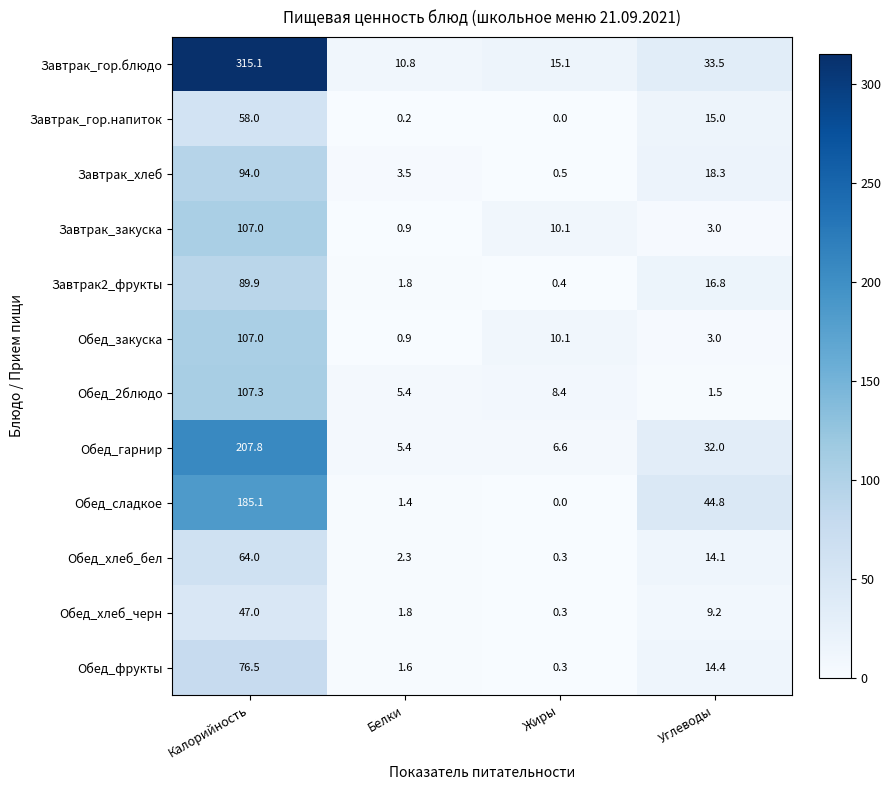

The Обед_сладкое series shows 44.8 at Углеводы. True or false?

True